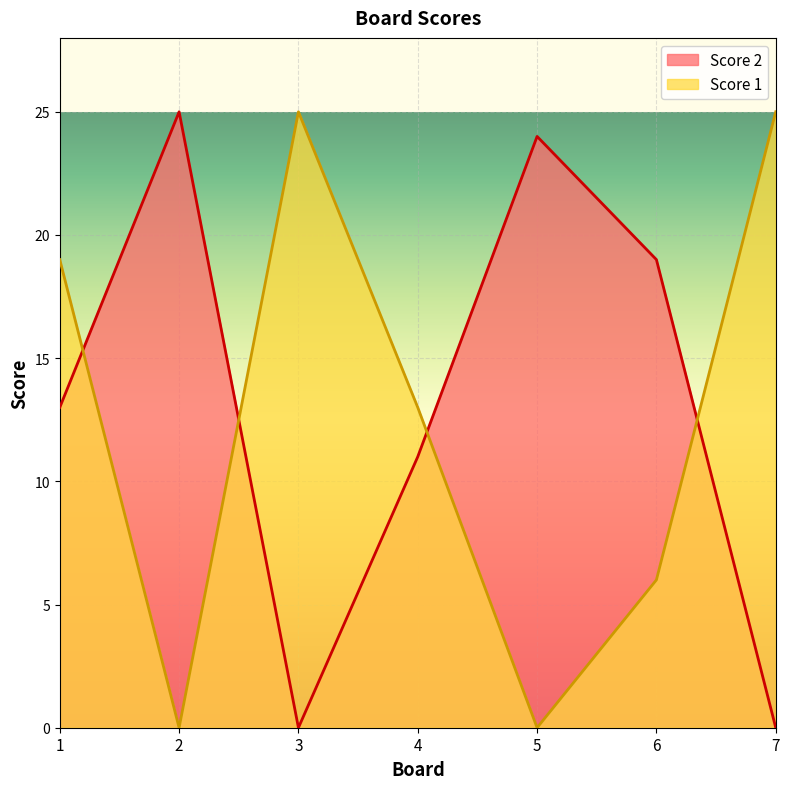

At which category does Score 2 reach its first local peak?

2